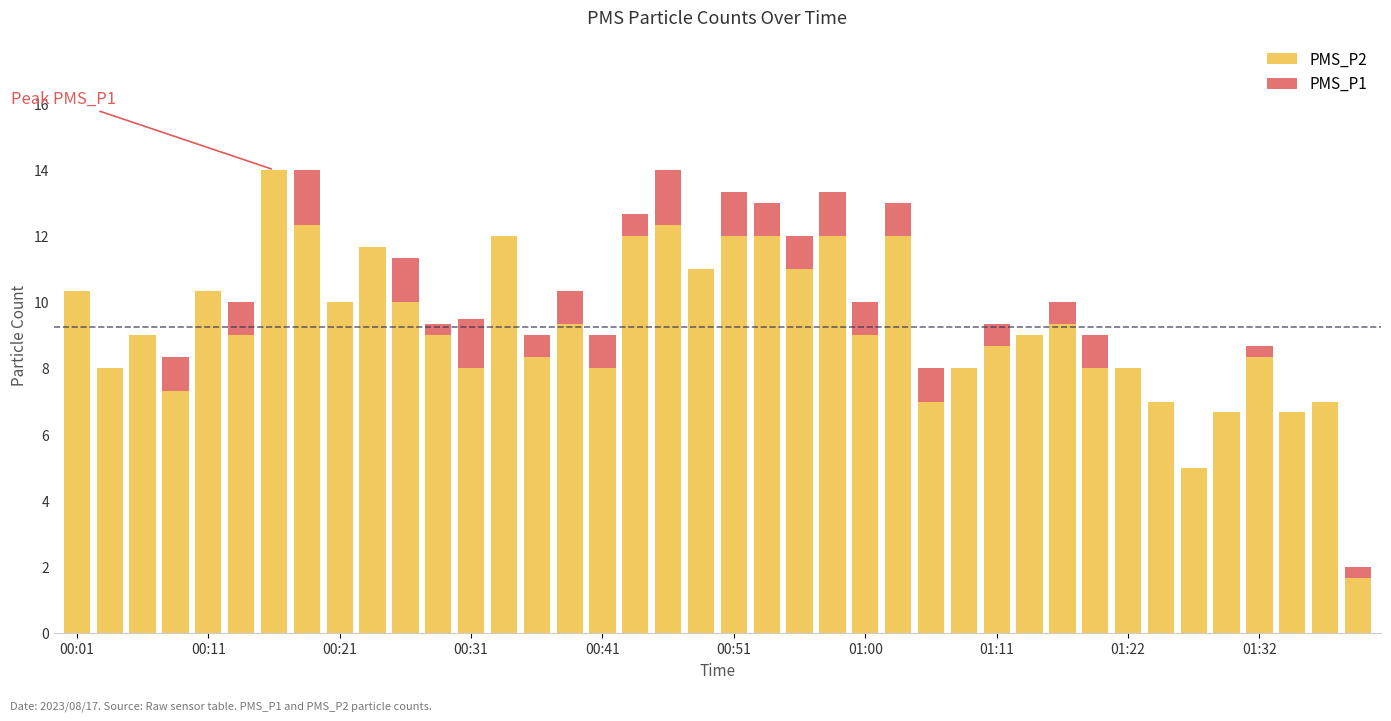

What is the sum of all PMS_P2 values?

370.3